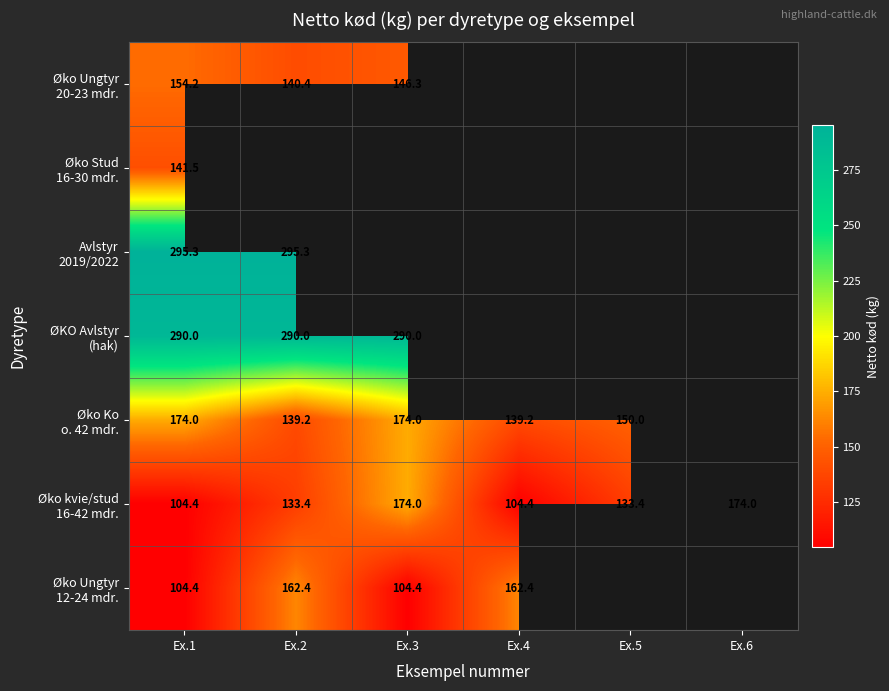

How many data points does each series have?

6